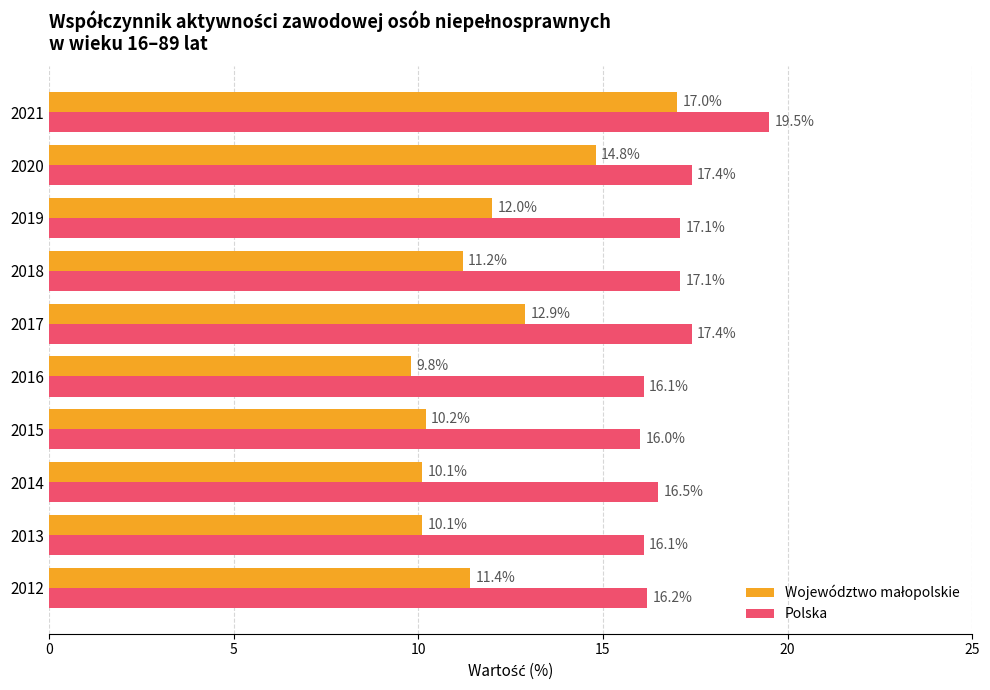

What is the highest value of the Polska series?

19.5